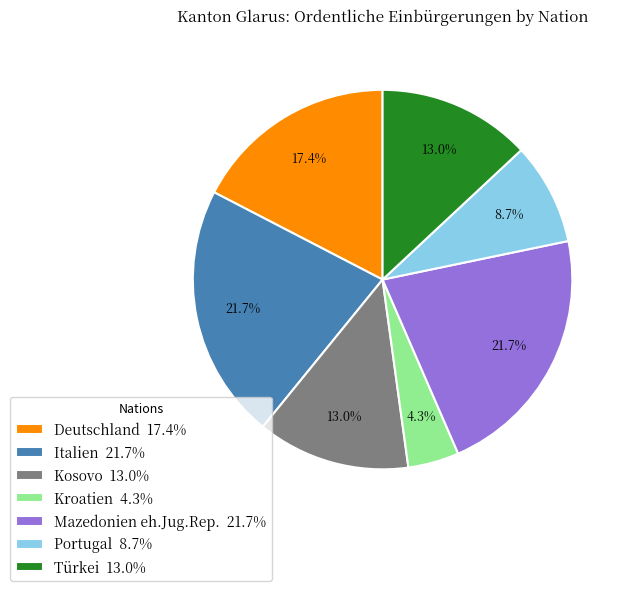

Which slice is the smallest?

Kroatien